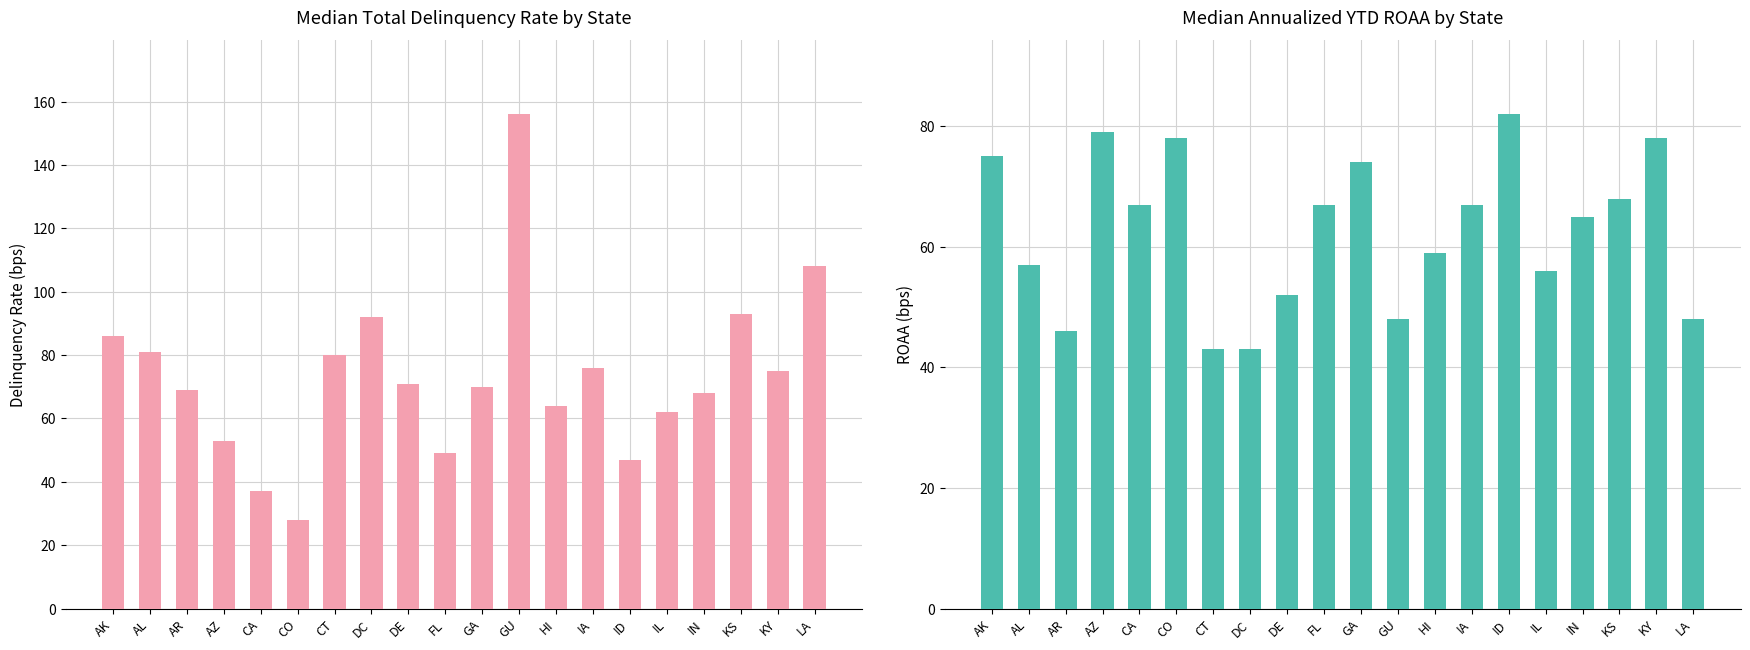

Between AK and ID, which is larger?

AK